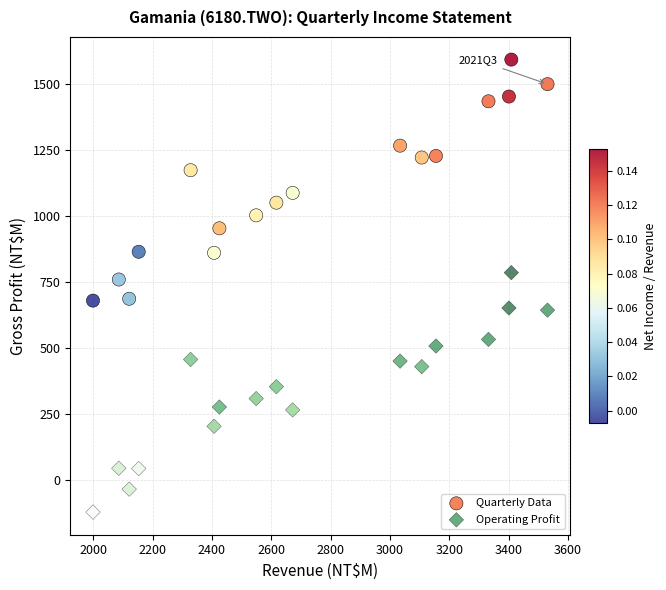

Which series reaches the maximum Y coordinate?

Quarterly Data